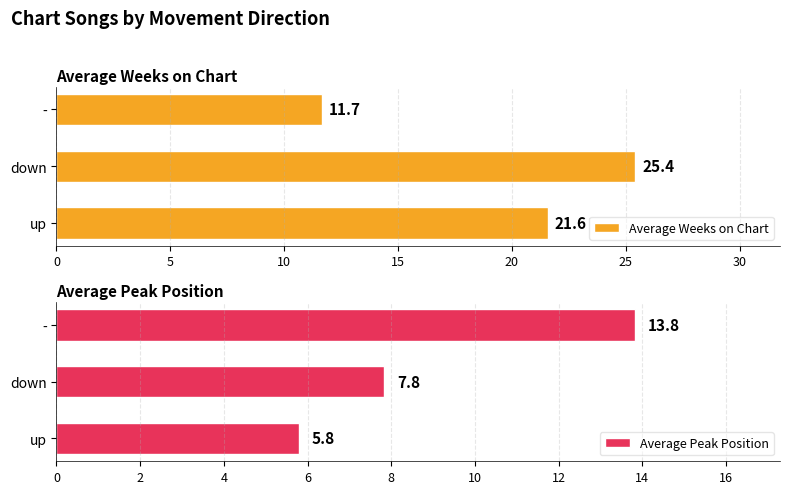

What is the difference between the Average Peak Position values at down and -?

6.0